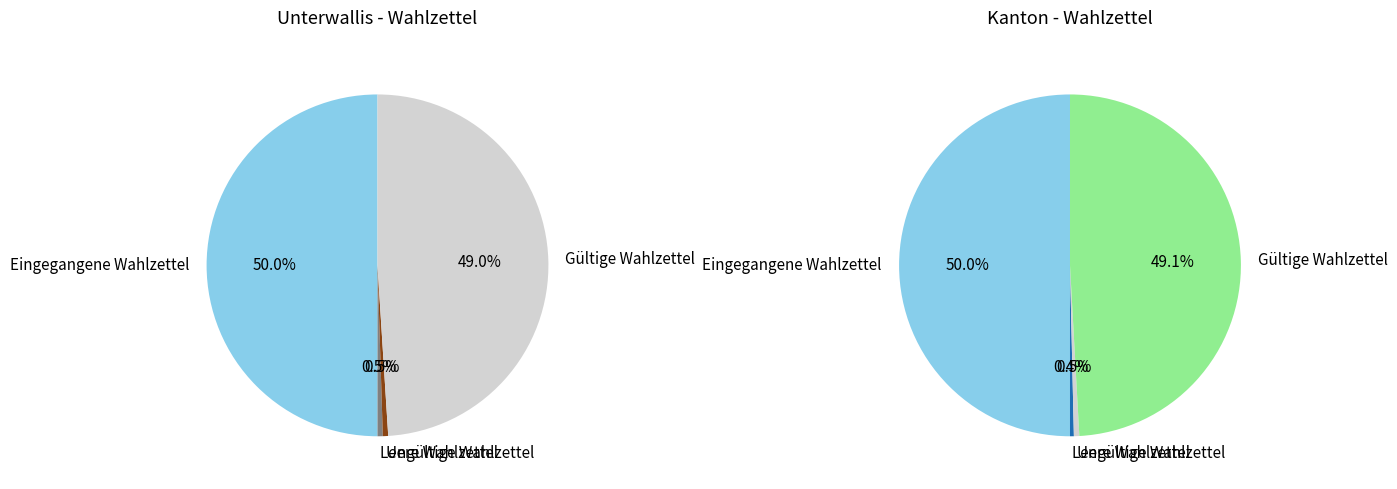

What is the difference between the highest and lowest values at Leere Wahlzettel?

403